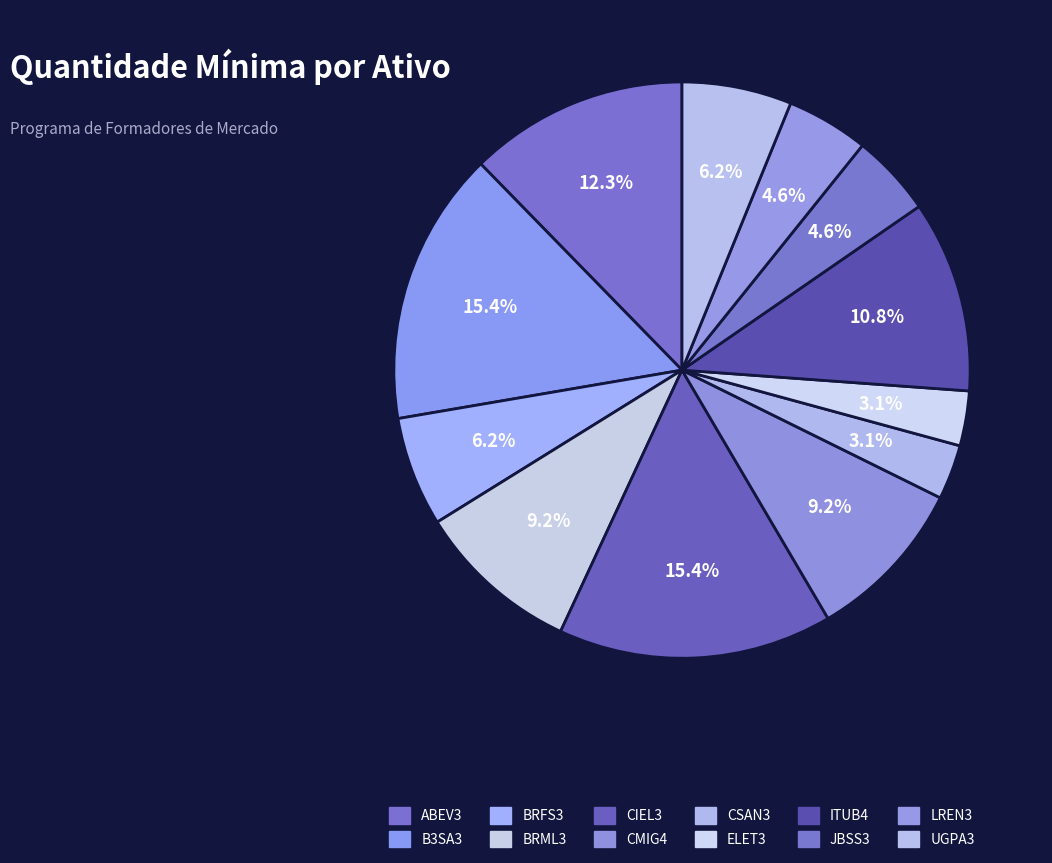

Is it true that B3SA3 is 15% of the pie?

True